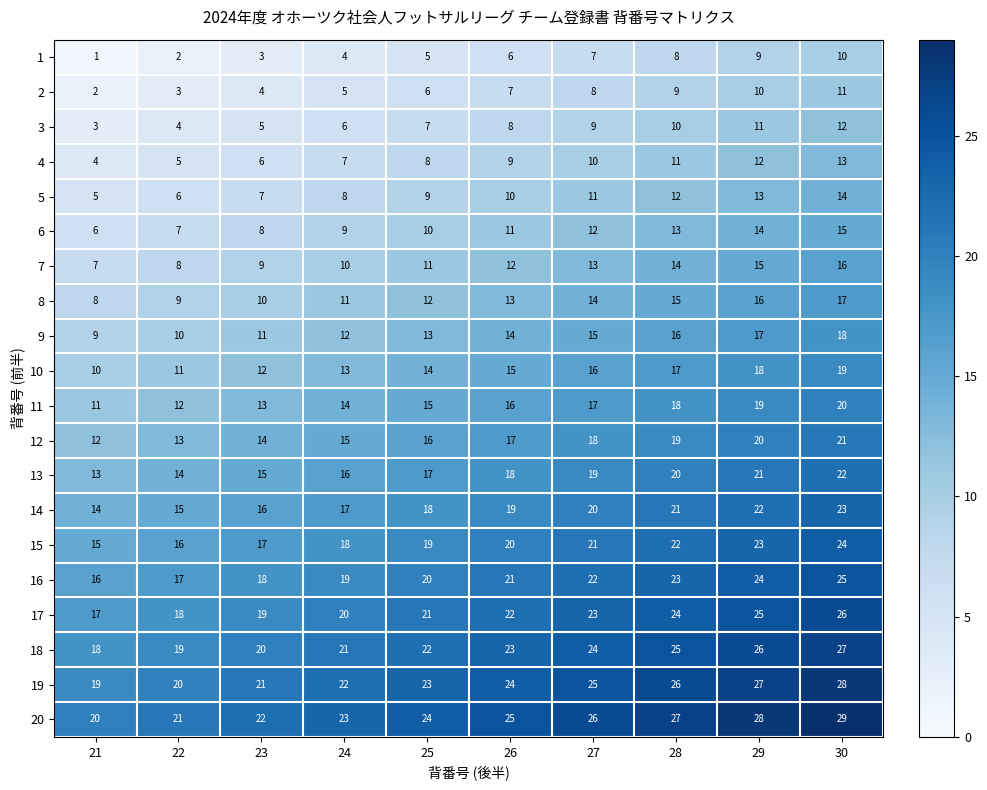

Which category has the lowest value in the 5 series?

21